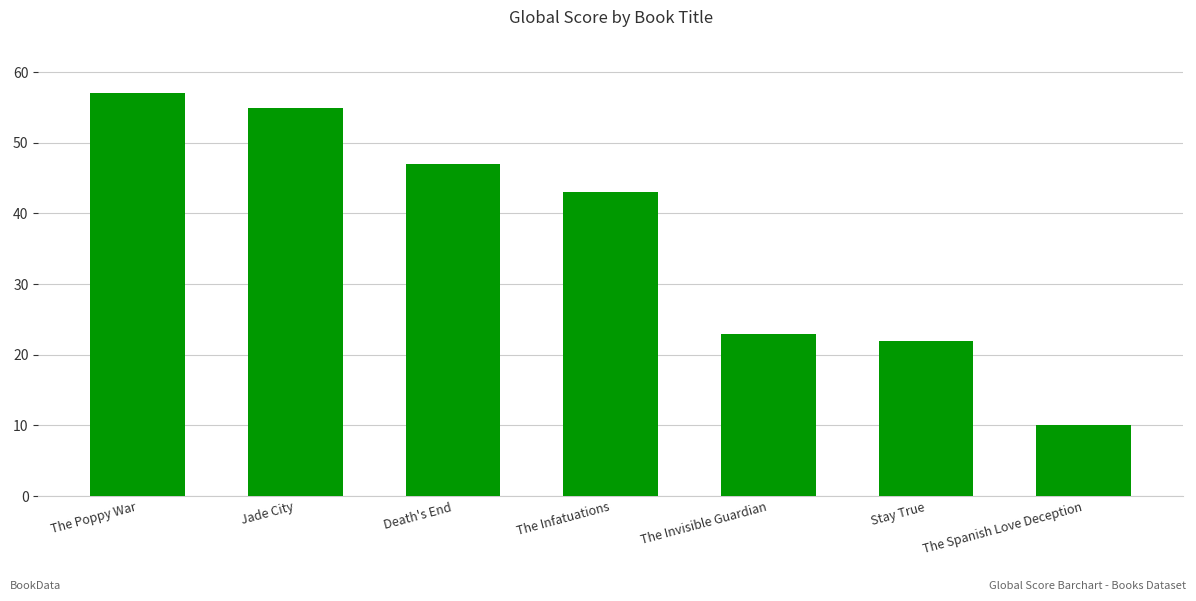

What is the change in value from The Poppy War to Stay True?

-35